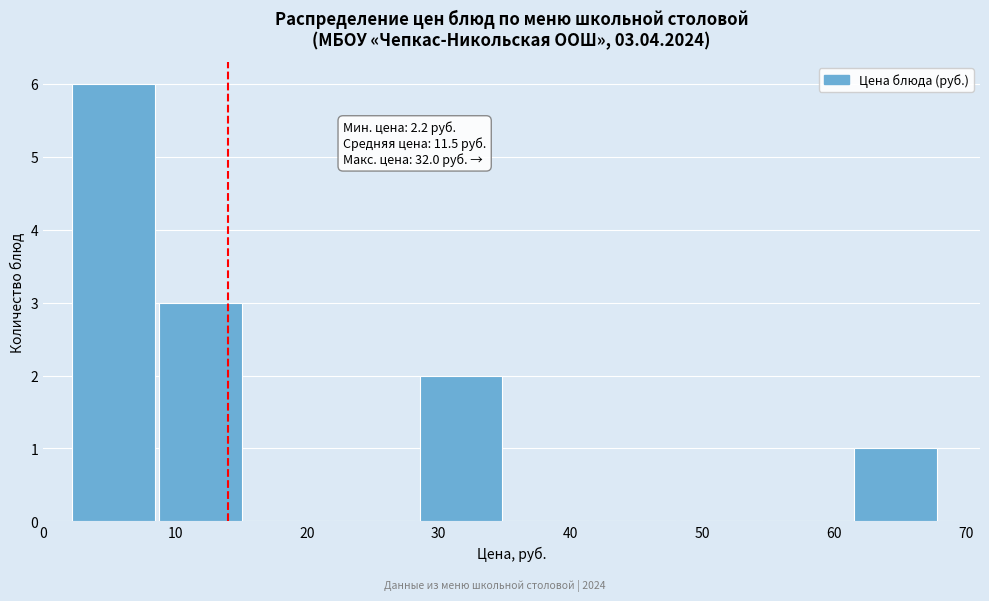

Which range on the x-axis has the tallest bar?

2 to 9